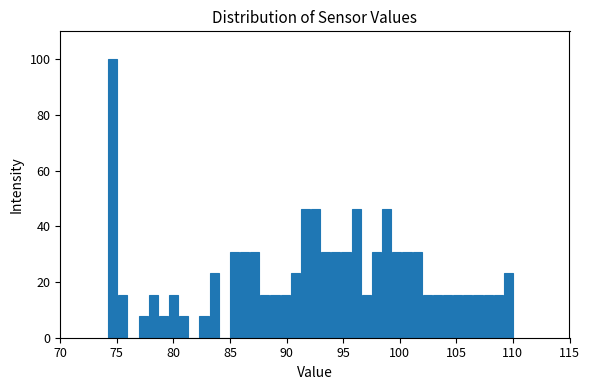

Around what value on the x-axis is the tallest bar? Give the approximate position of its centre, as read against the axis.

74.5